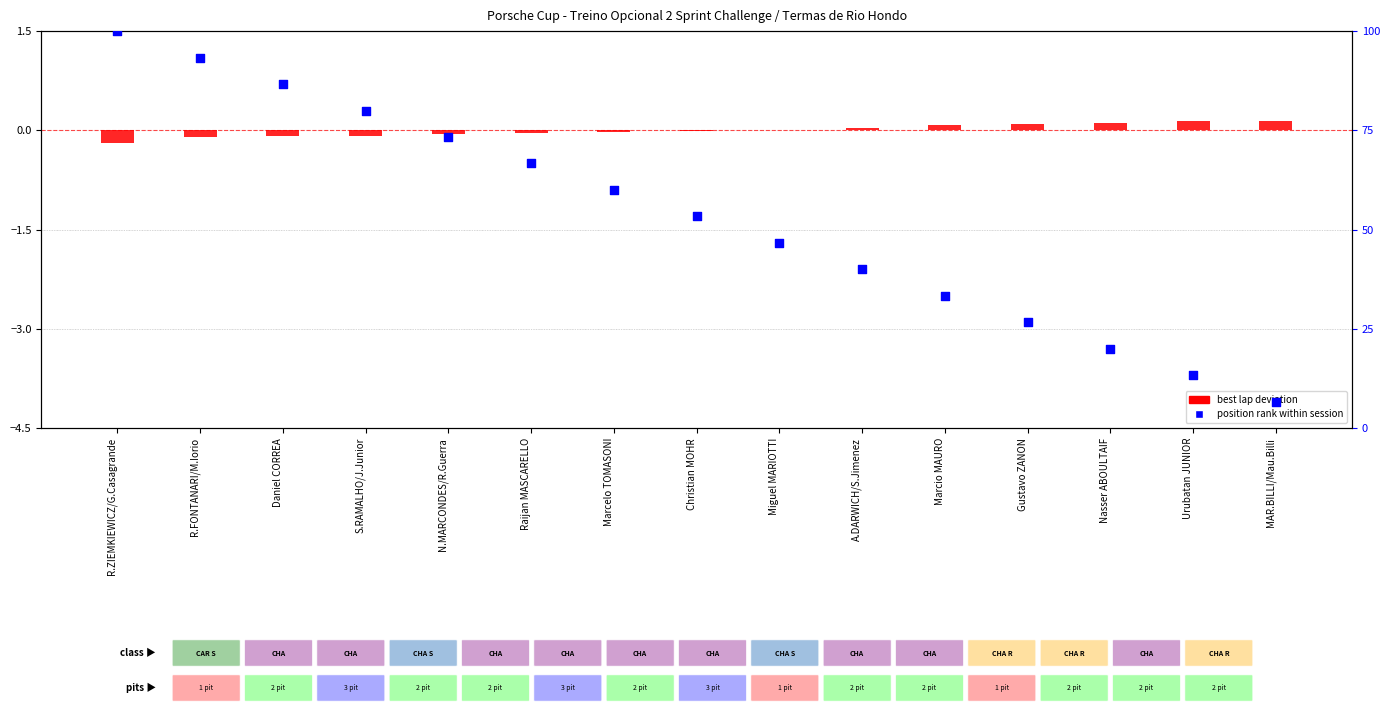

Which series has the widest spread of Y values?

position rank within session